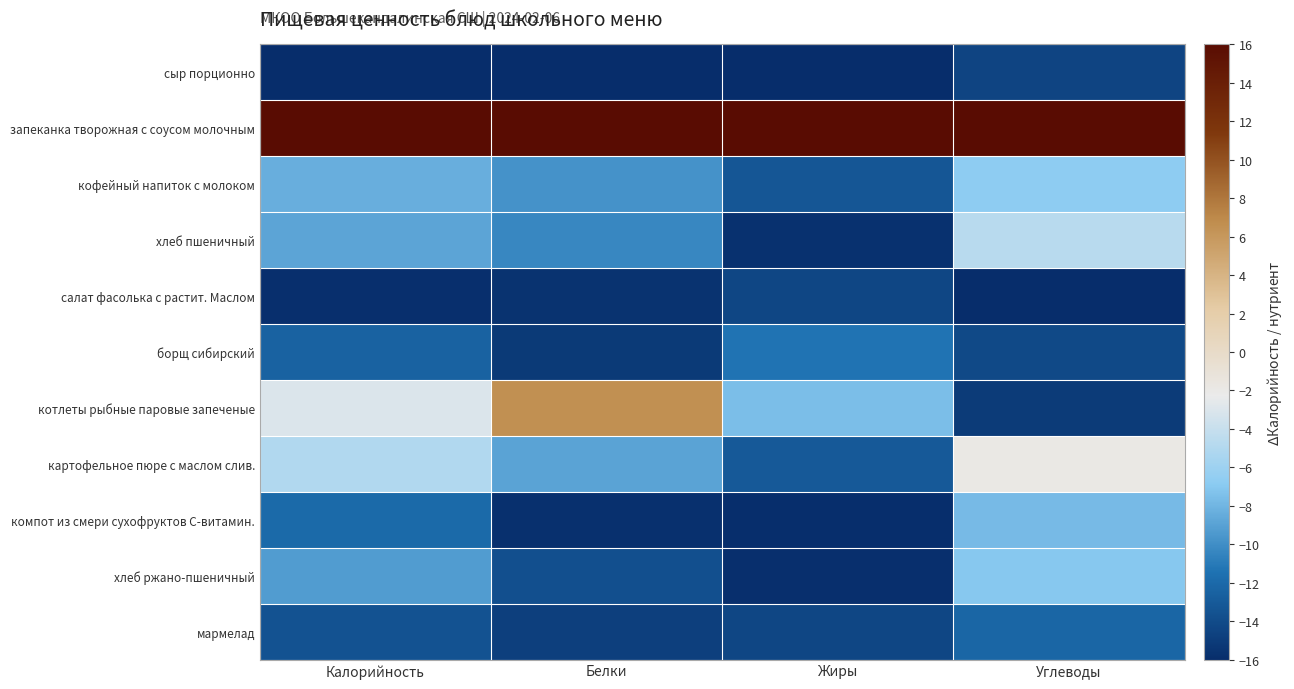

What is the minimum value shown in the chart?

-16.0